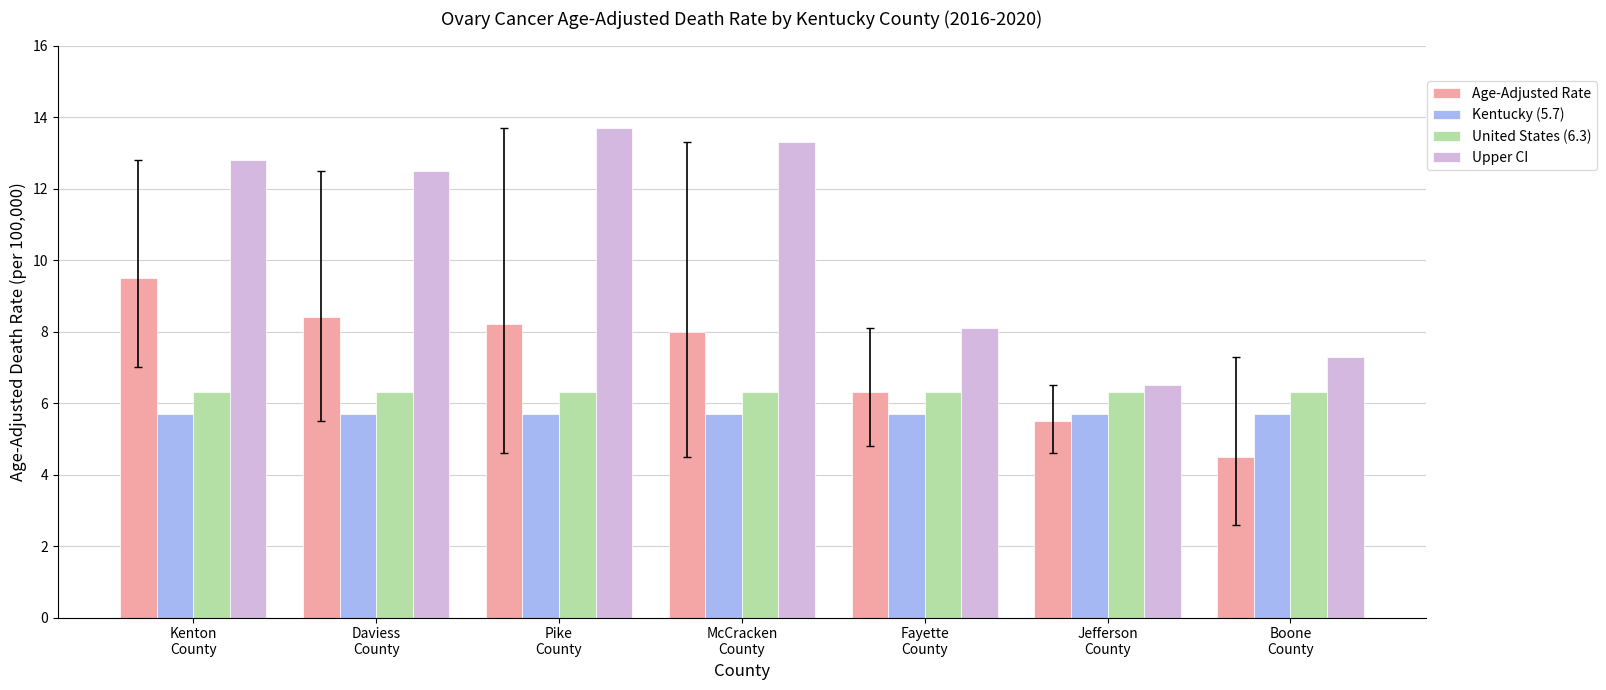

What is the difference between the highest and lowest values at Boone
County?

2.8